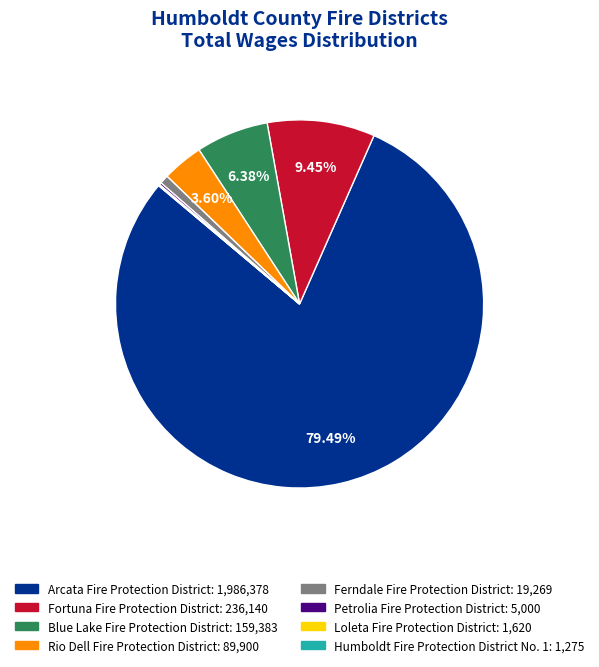

Does Fortuna Fire Protection District account for over 50% of the chart?

No